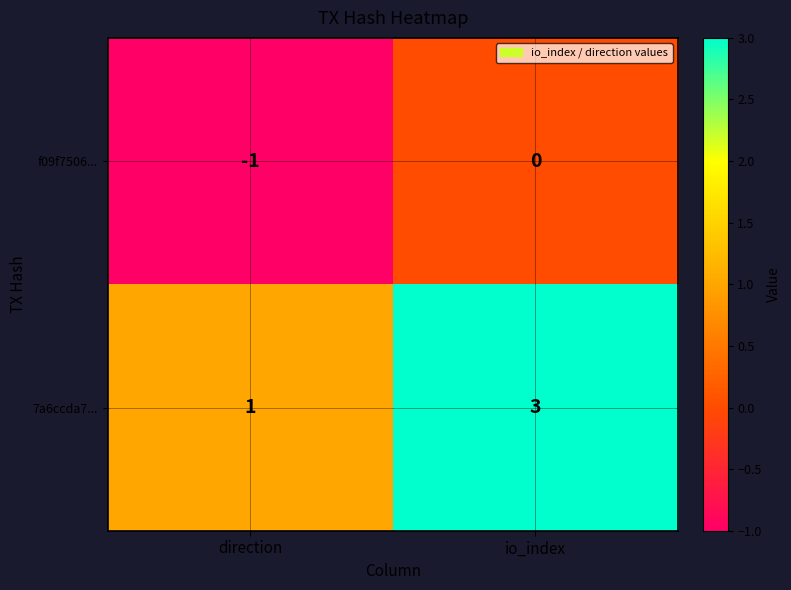

What is the sum of the 7a6ccda7... values at direction and io_index?

4